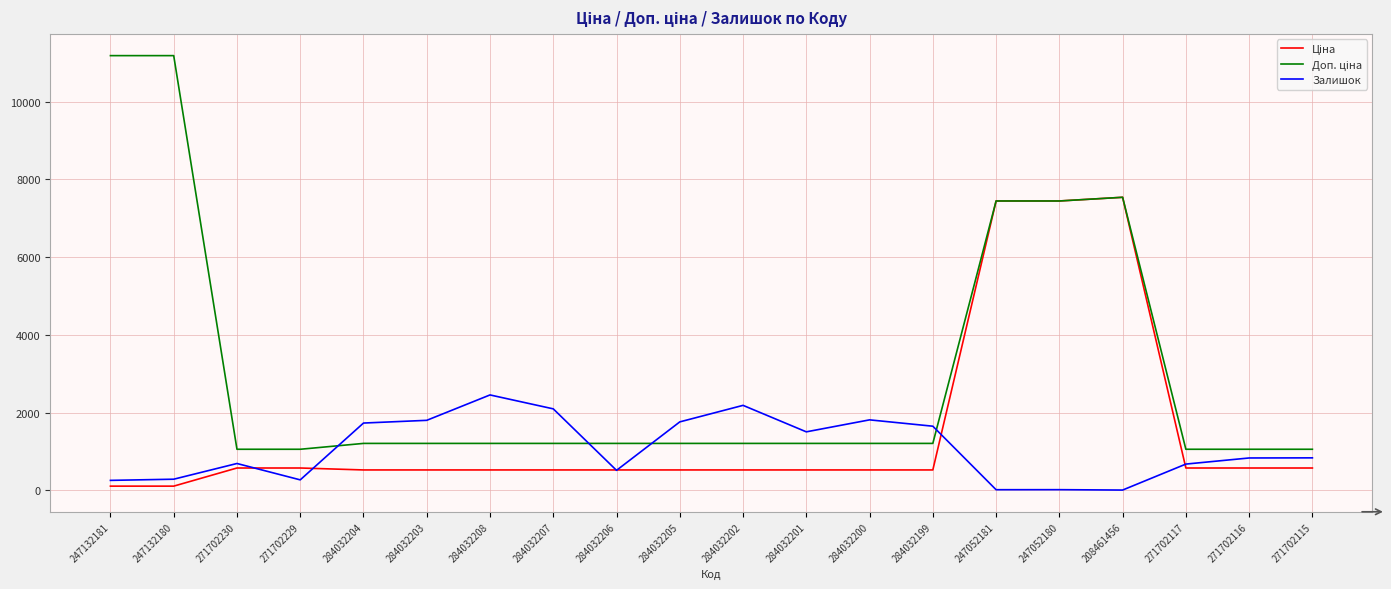

Is it true that Залишок equals 3685.8 at 284032202?

False